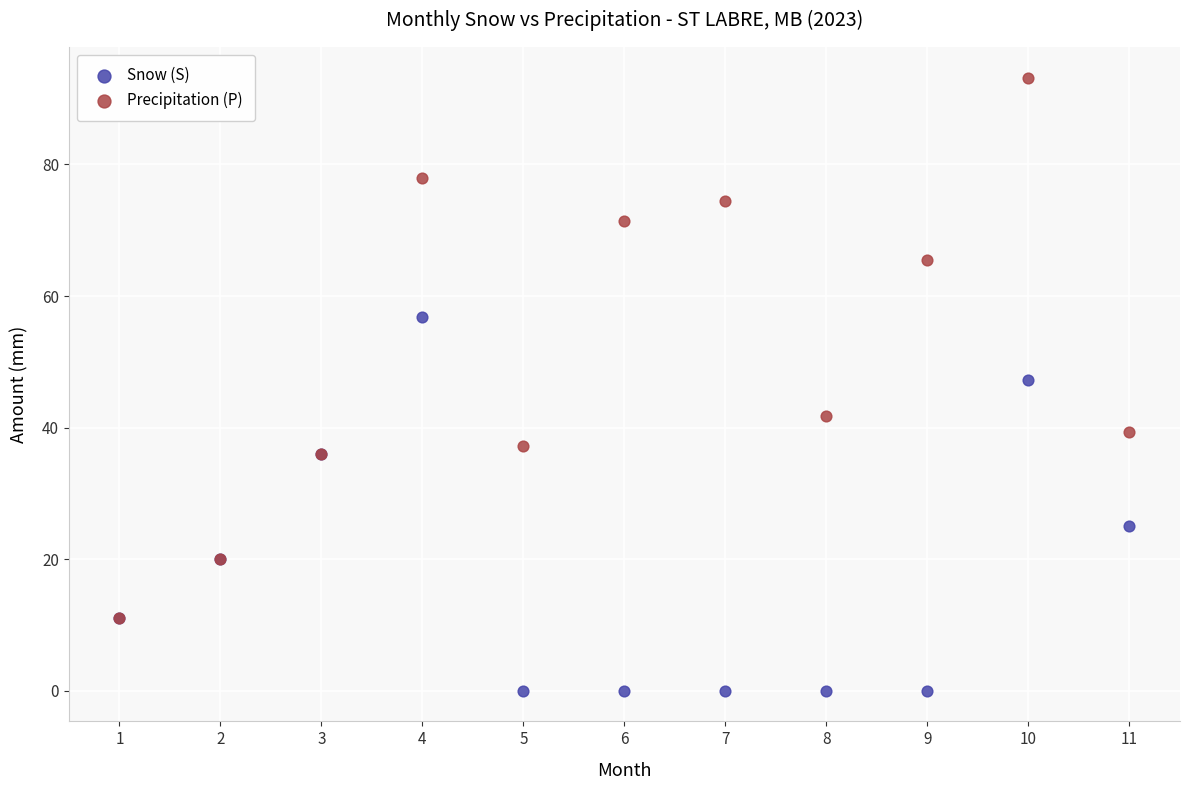

Across all series, what Y value is closest to 46?

47.2